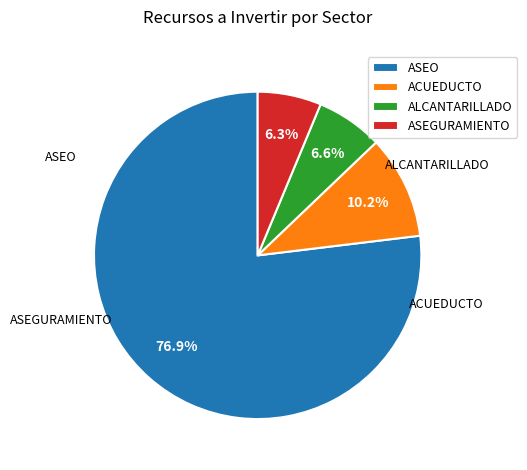

Does ASEO account for over 50% of the chart?

Yes